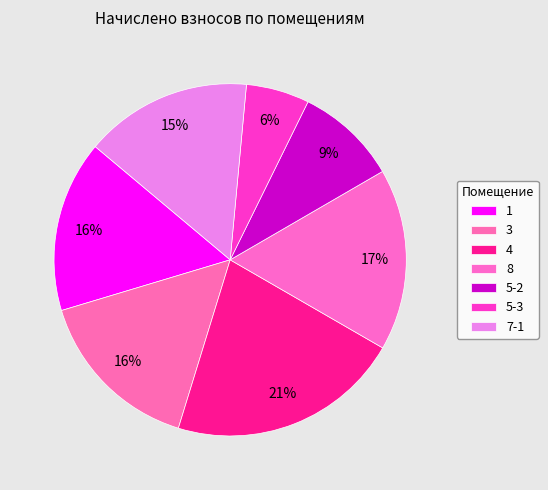

Which category has the smallest portion of the pie?

5-3